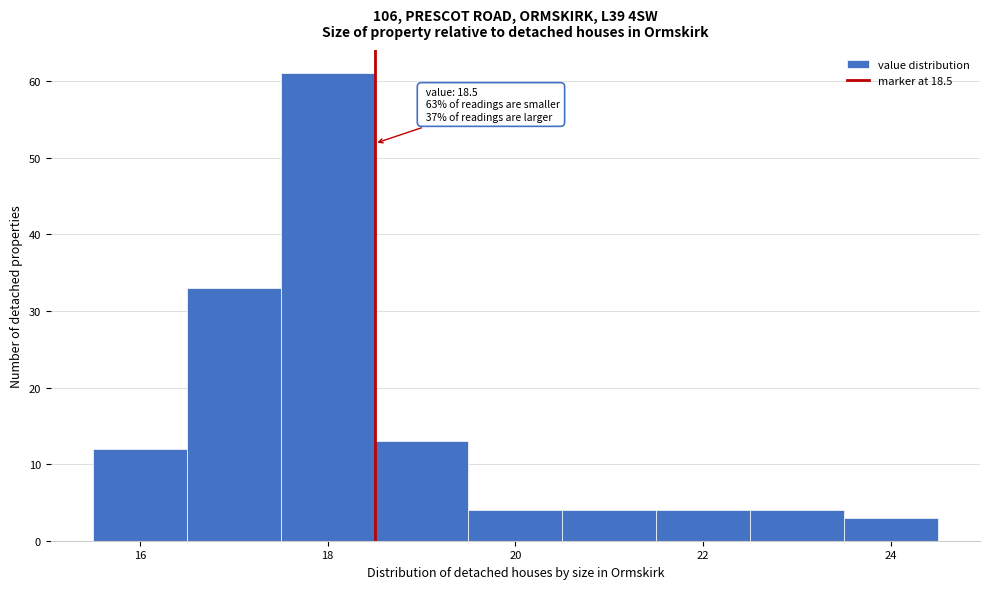

Over which range of the x-axis is the bar tallest?

17.5 to 18.5